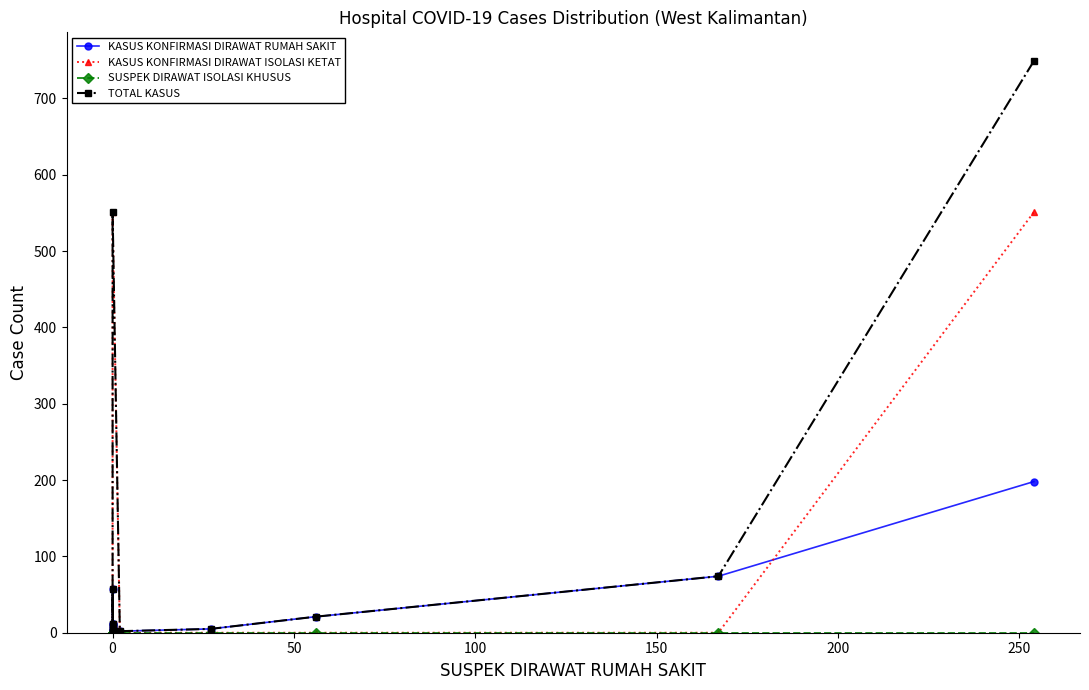

What are all the series names shown in the legend?

KASUS KONFIRMASI DIRAWAT RUMAH SAKIT, KASUS KONFIRMASI DIRAWAT ISOLASI KETAT, SUSPEK DIRAWAT ISOLASI KHUSUS, TOTAL KASUS